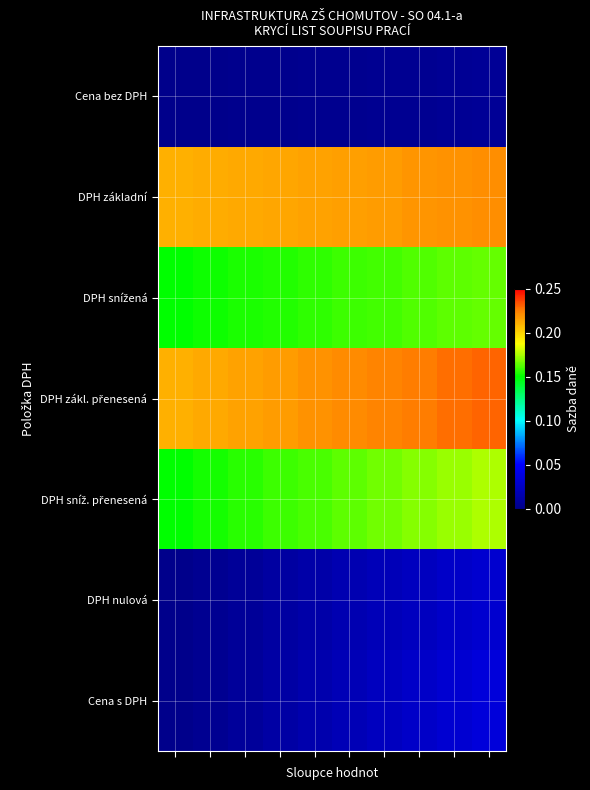

At which category is the sum across all series the highest?

9